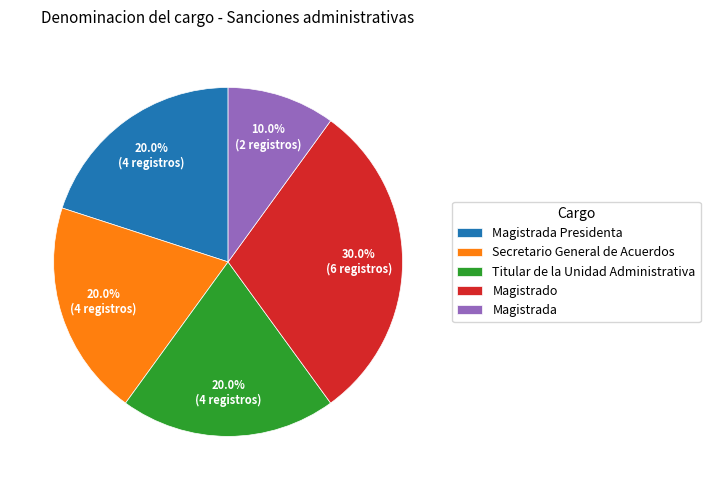

What is the largest slice in the pie chart?

Magistrado